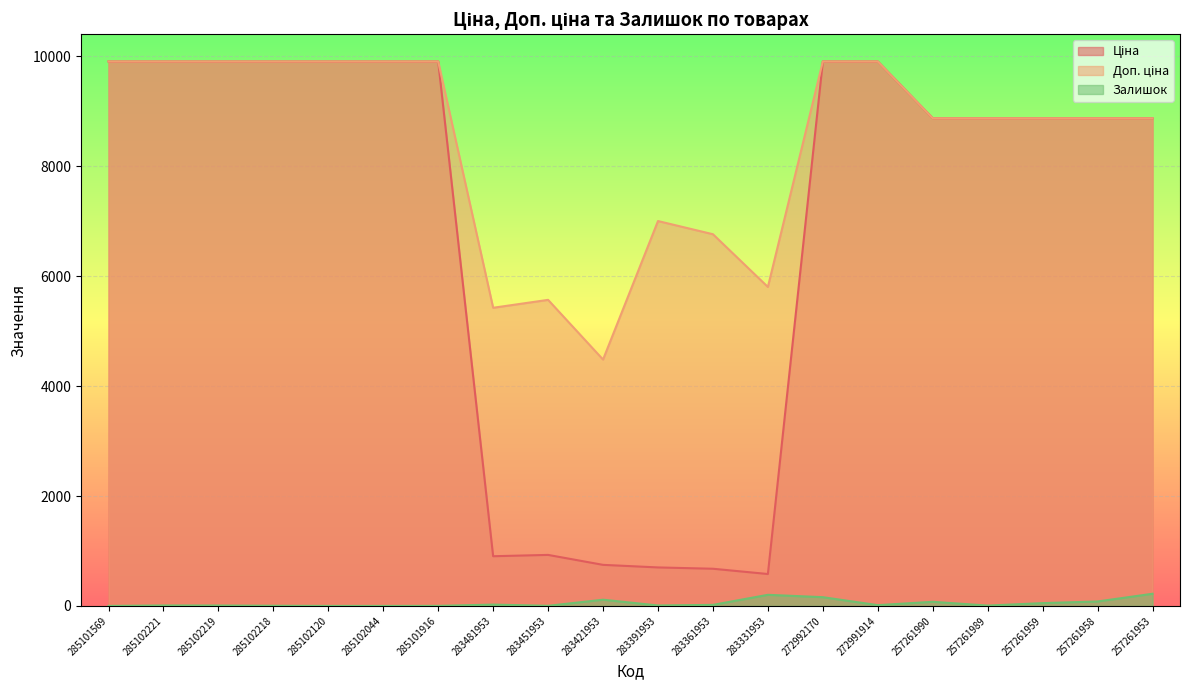

Is the value of Ціна at 257261959 greater than the value of Доп. ціна at 283451953?

Yes